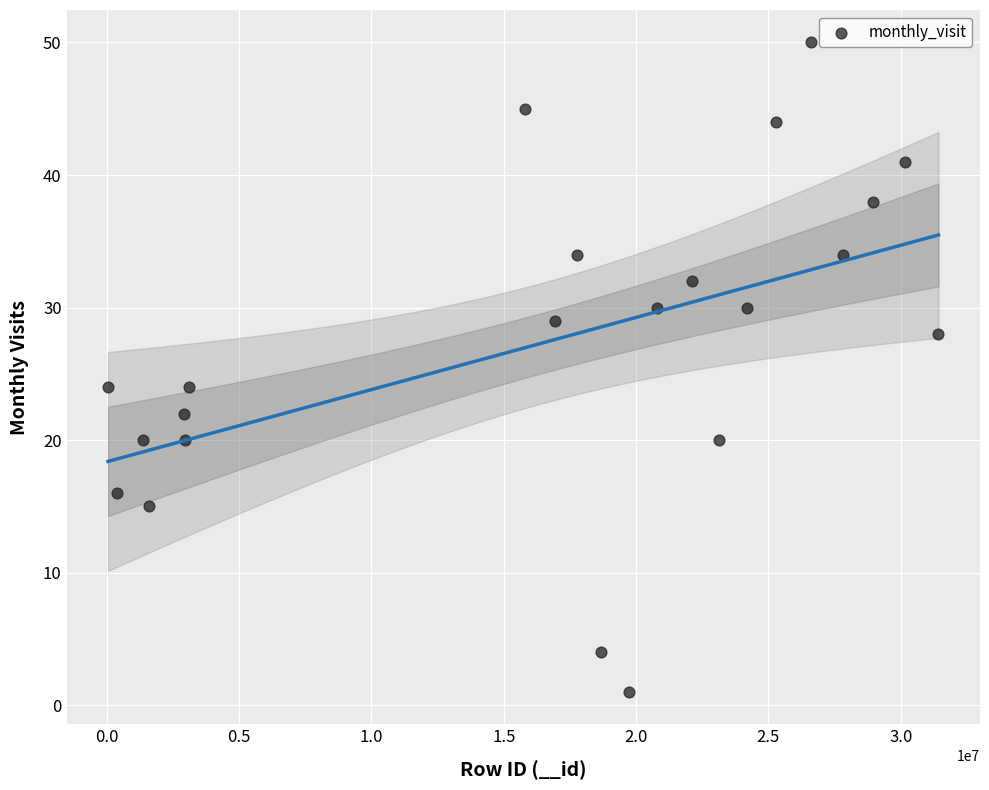

What is the range of X values (max minus min)?

31379250